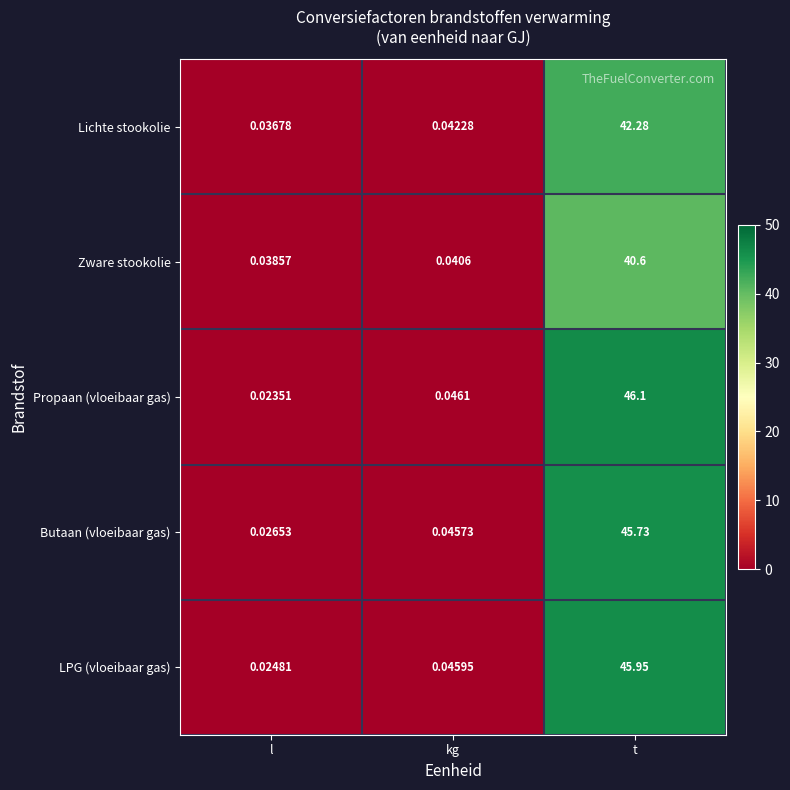

Where is Lichte stookolie nearest to the value 21?

kg